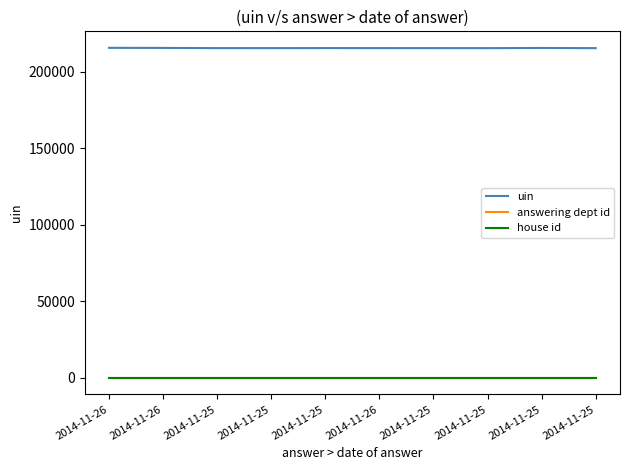

The house id series shows 0 at 2014-11-25. True or false?

False